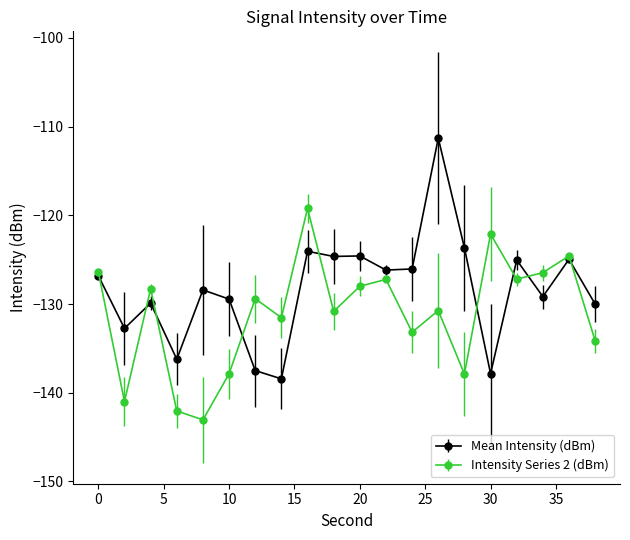

What is the minimum value for Intensity Series 2 (dBm)?

-143.1